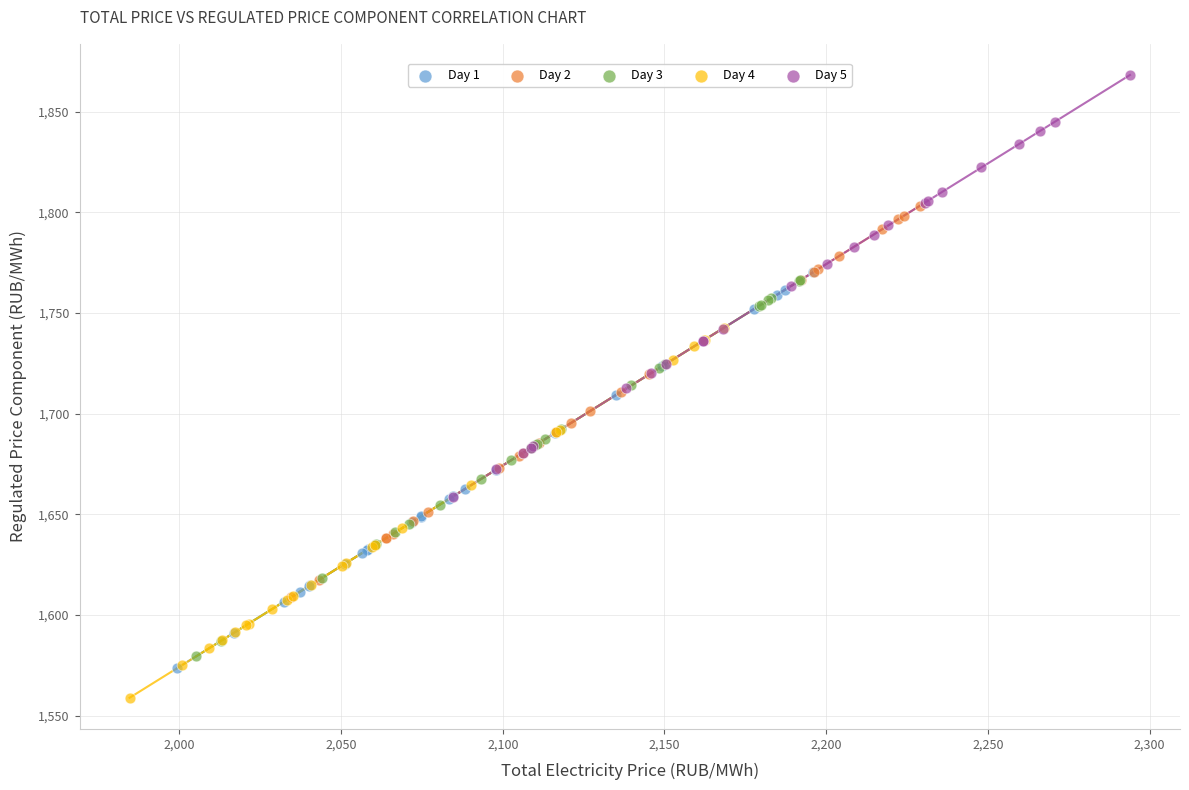

What are all the series names shown in the legend?

Day 1, Day 2, Day 3, Day 4, Day 5